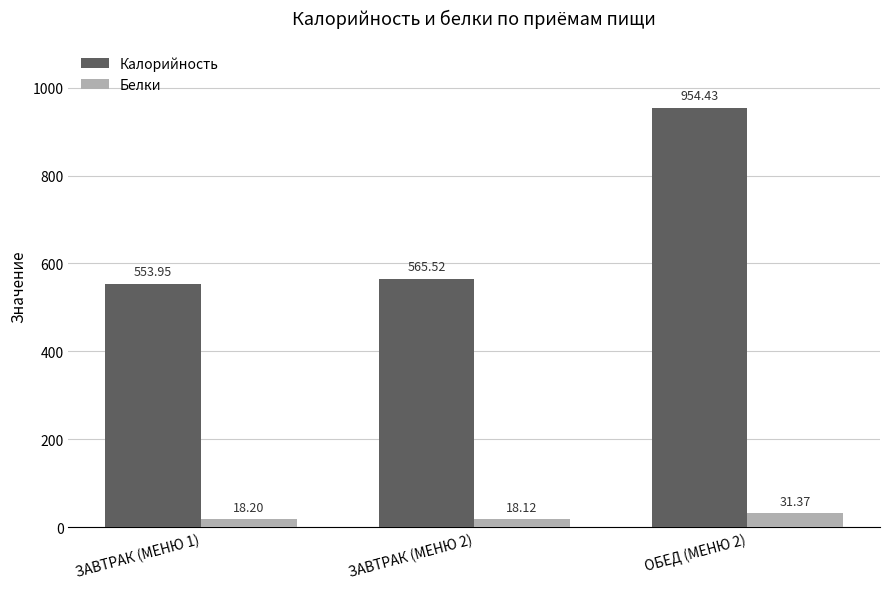

At which category is the sum across all series the highest?

ОБЕД (МЕНЮ 2)